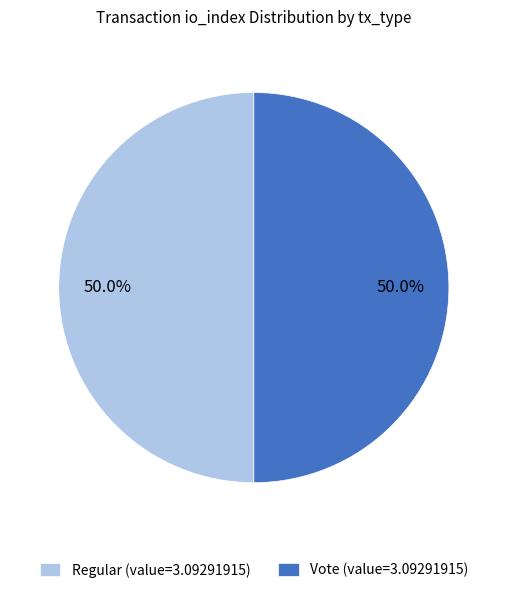

What percentage is NOT represented by Vote (value=3.09291915)?

50.0%